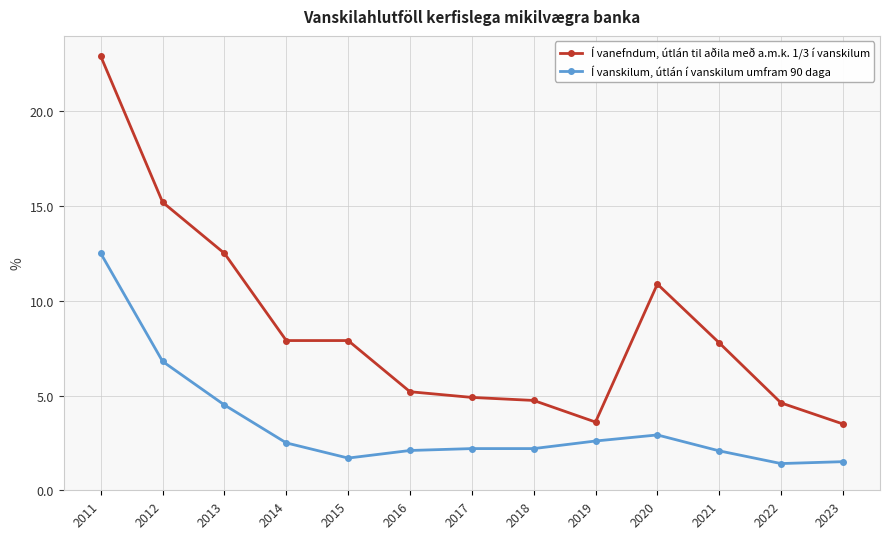

What is the total value across all series at 2011?

35.4